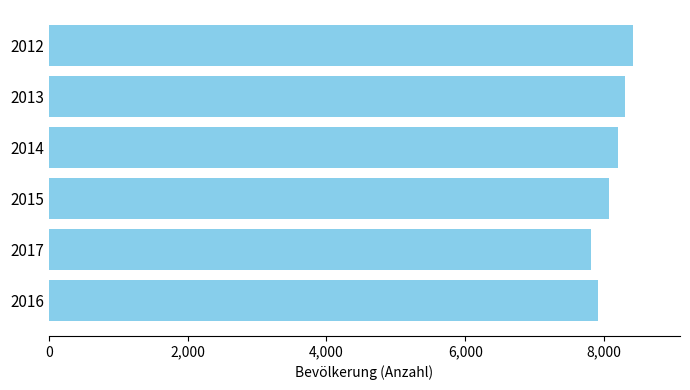

List the labels in order of value, smallest first.

2017, 2016, 2015, 2014, 2013, 2012